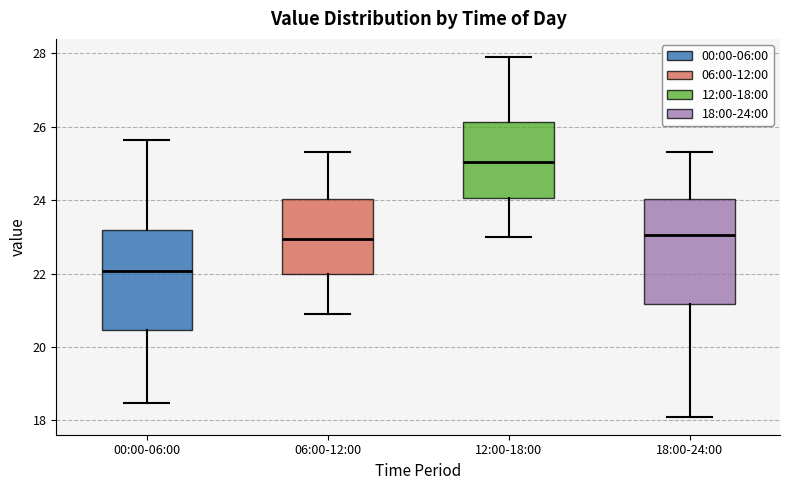

Where is the upper edge of the box for 00:00-06:00 on the y-axis? The values are not printed on the chart, so give them approximately, as read against the axis.

23.2